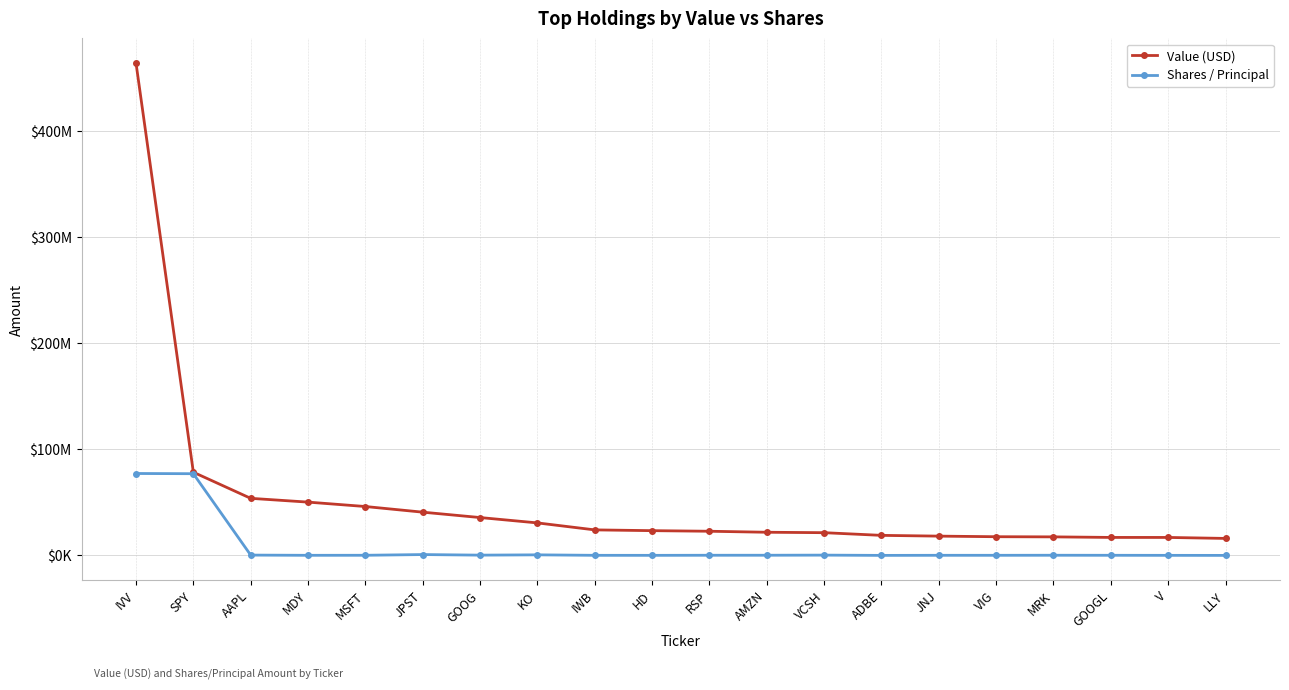

At which label does Value (USD) first exceed 23354600?

IVV